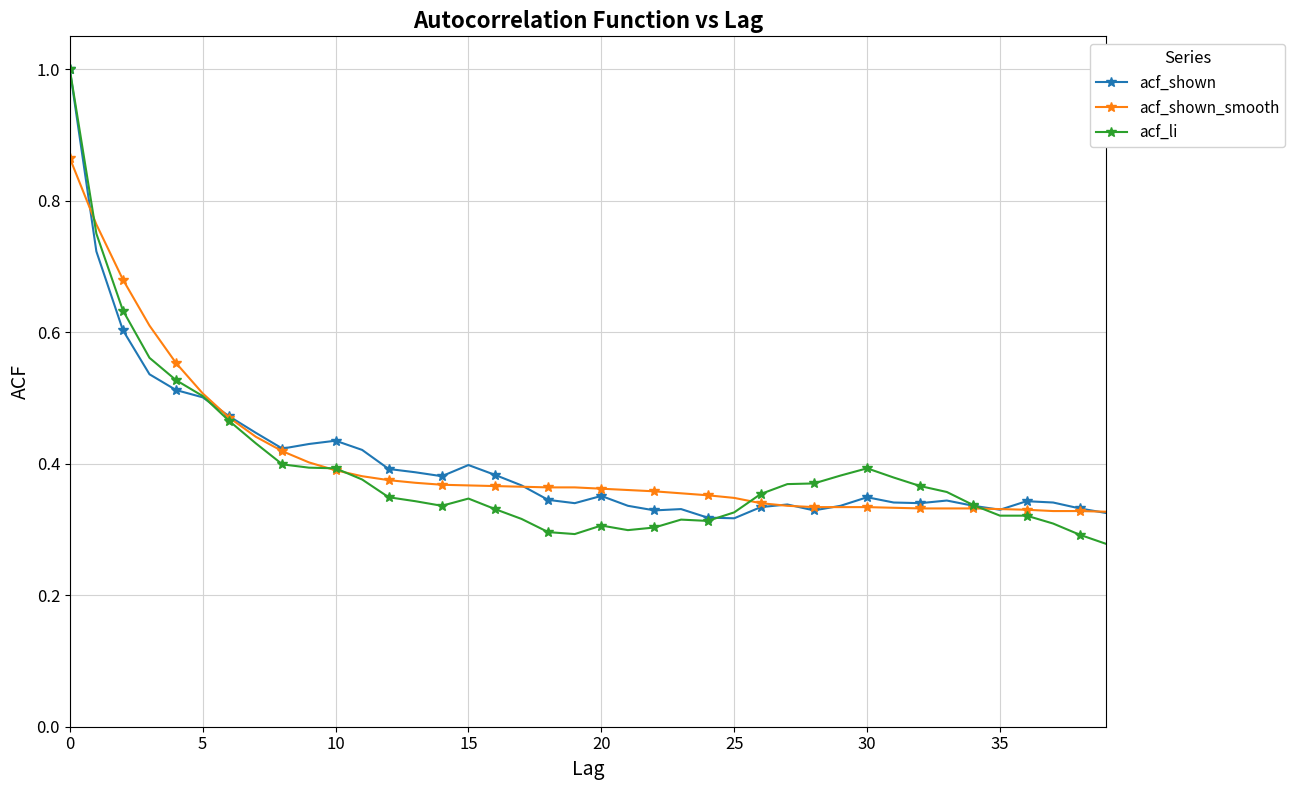

What is the greatest value displayed?

1.0